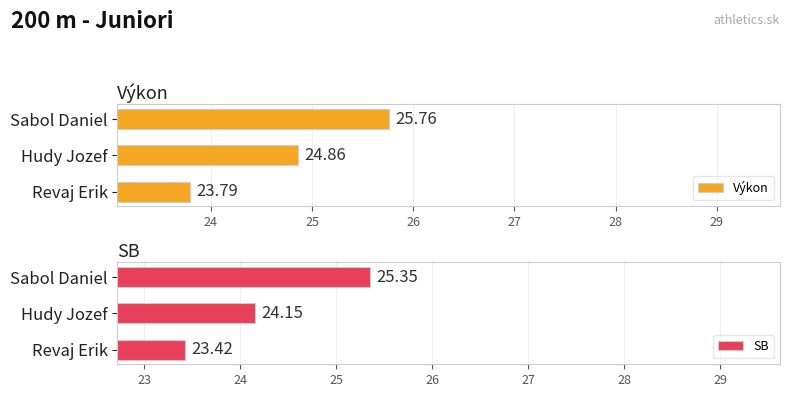

At which label does Výkon reach its peak?

Sabol Daniel